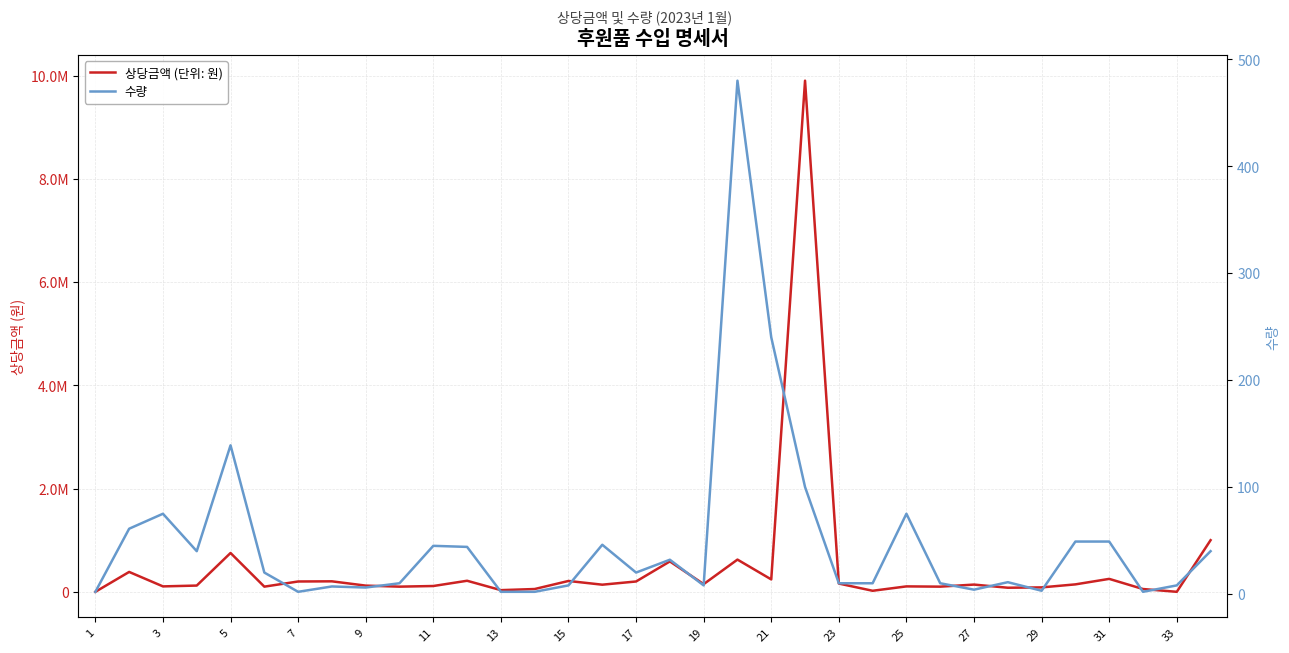

Is it true that 상당금액 (단위: 원) equals 186290 at 7?

False